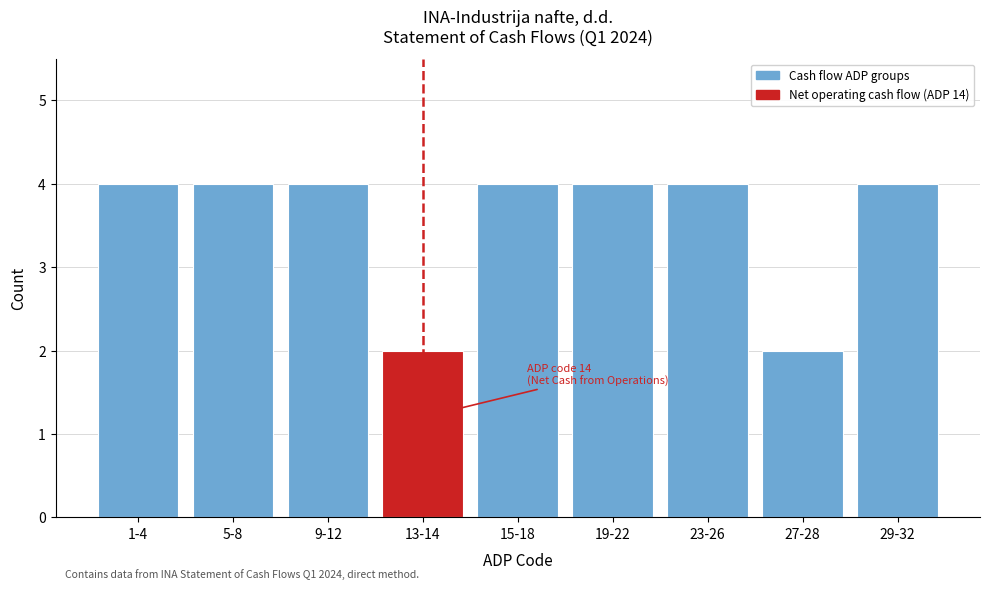

Reading left to right, transcribe all the data shown in this chart.

4	4	4	2	4	4	4	2	4